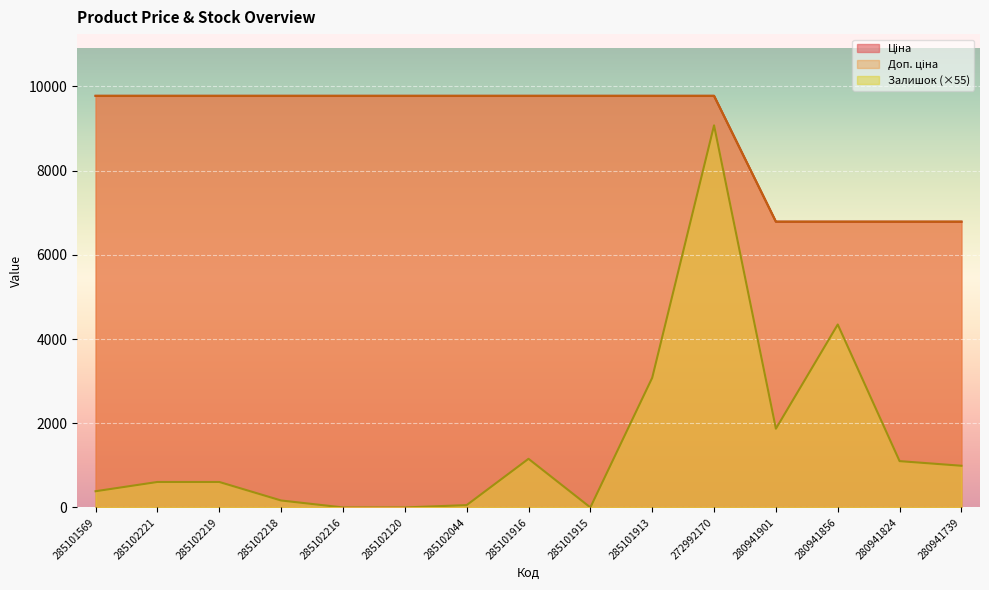

How many lines are shown in the chart?

3